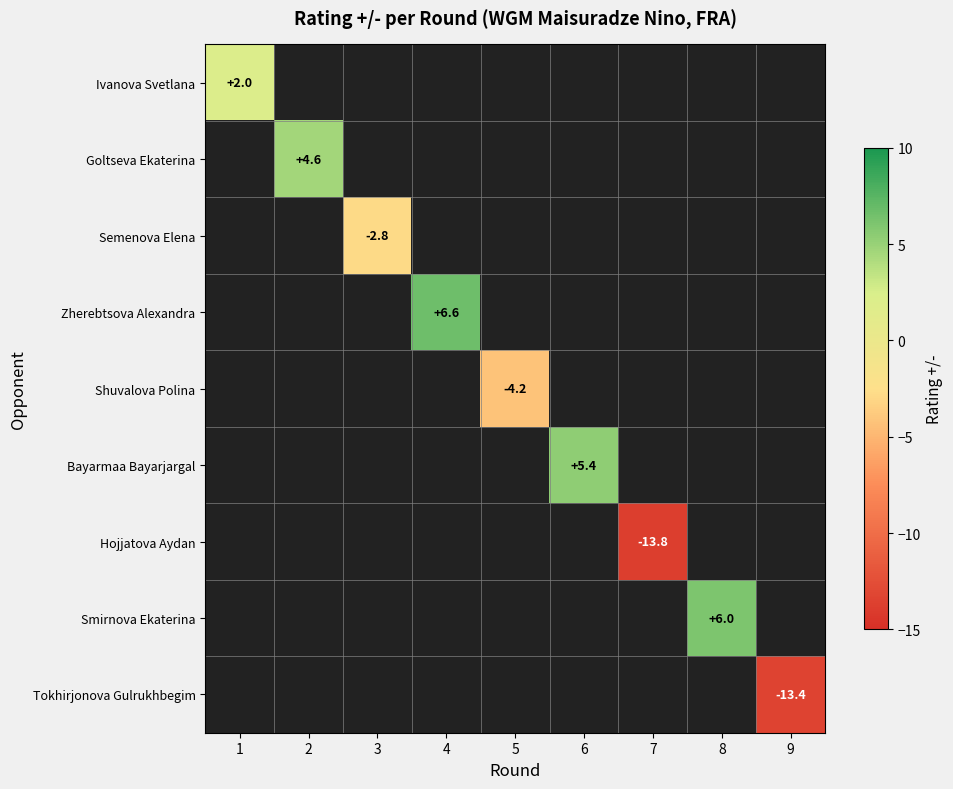

Is it true that Shuvalova Polina equals -4.2 at 5?

True